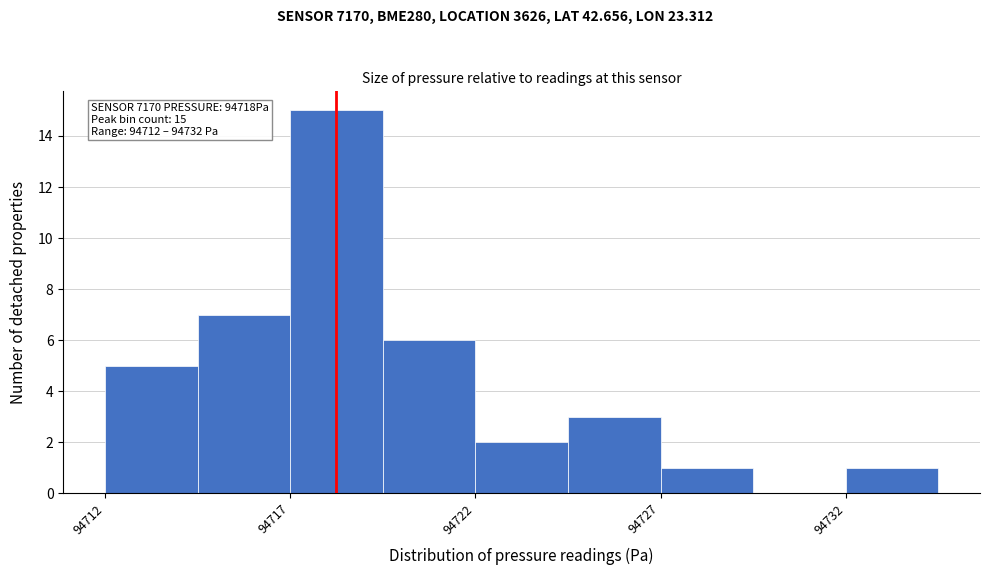

Over which range of the x-axis is the bar tallest?

94717.0 to 94719.5